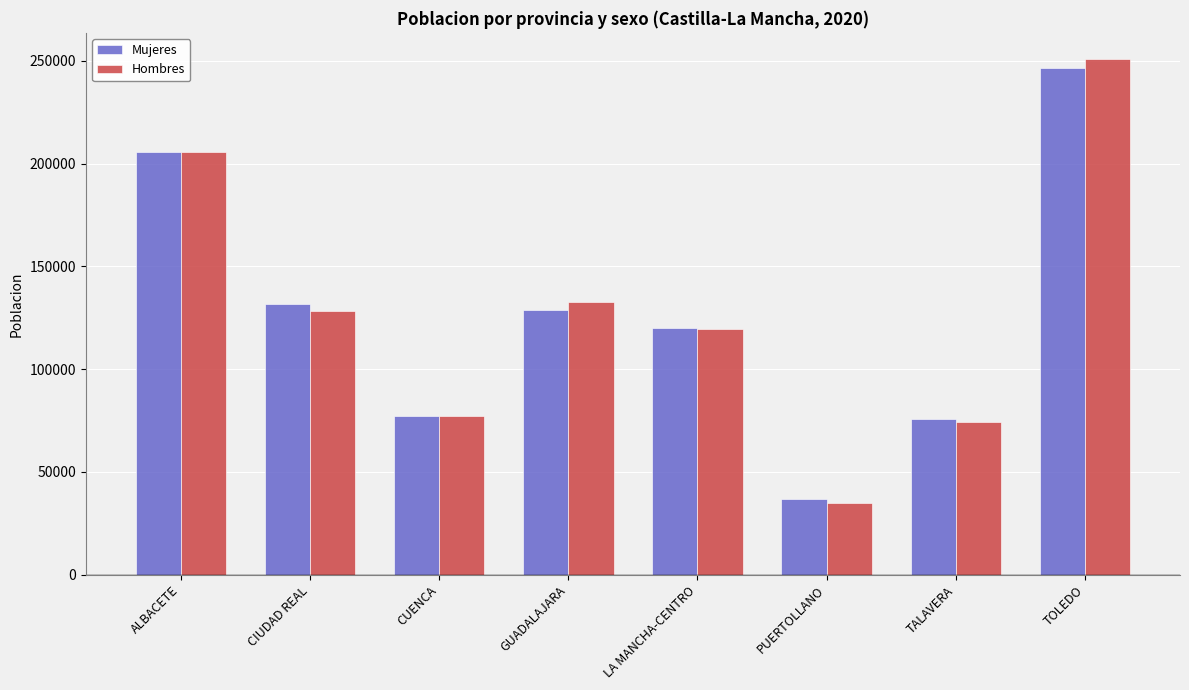

Is the value of Mujeres at CIUDAD REAL greater than the value of Hombres at CIUDAD REAL?

Yes